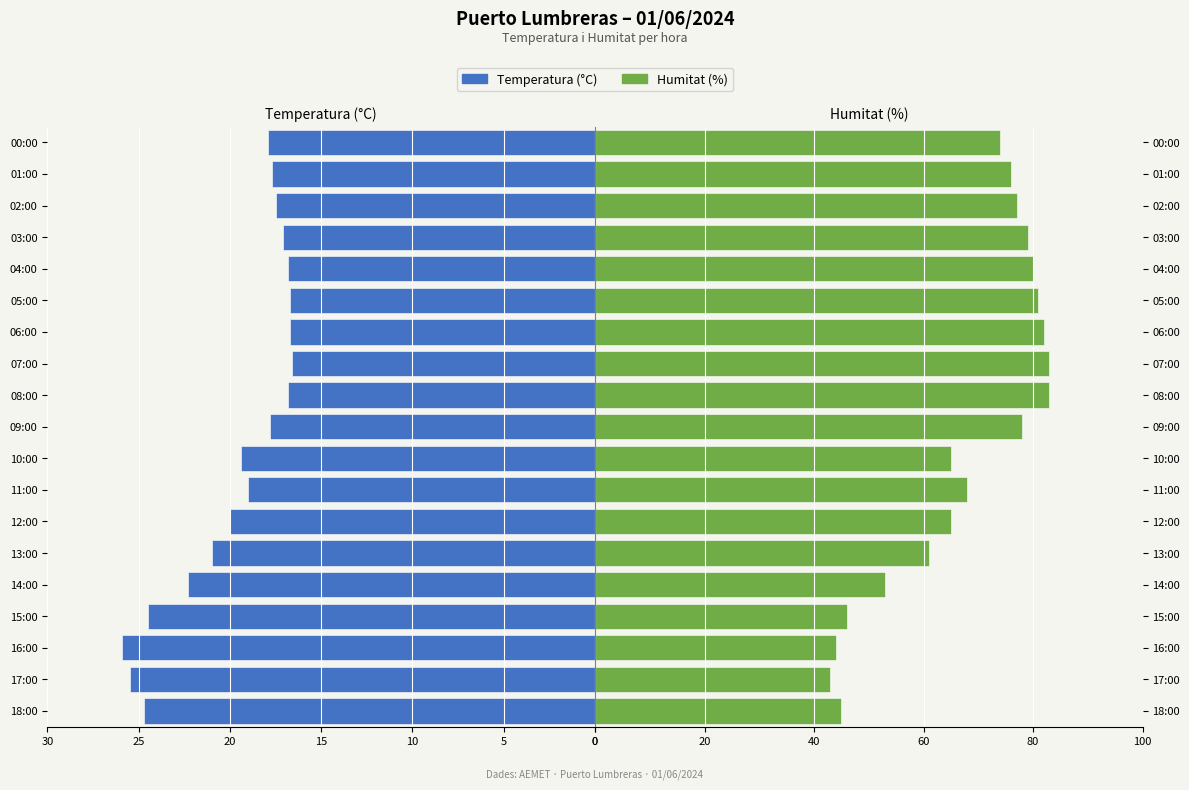

Is the value of Temperatura (°C) at 07:00 greater than the value of Humitat (%) at 08:00?

No